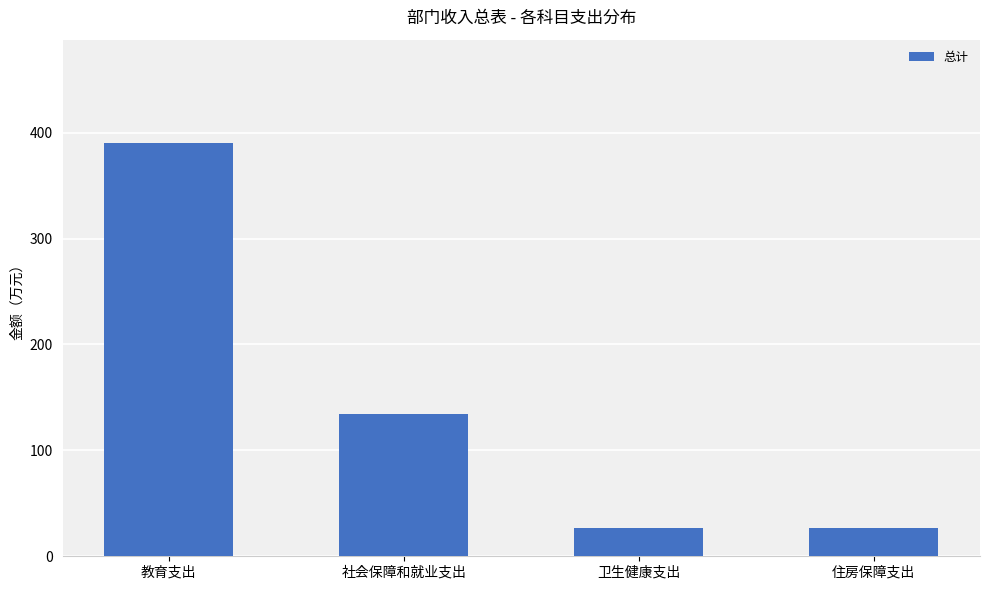

What is the greatest value displayed?

390.2